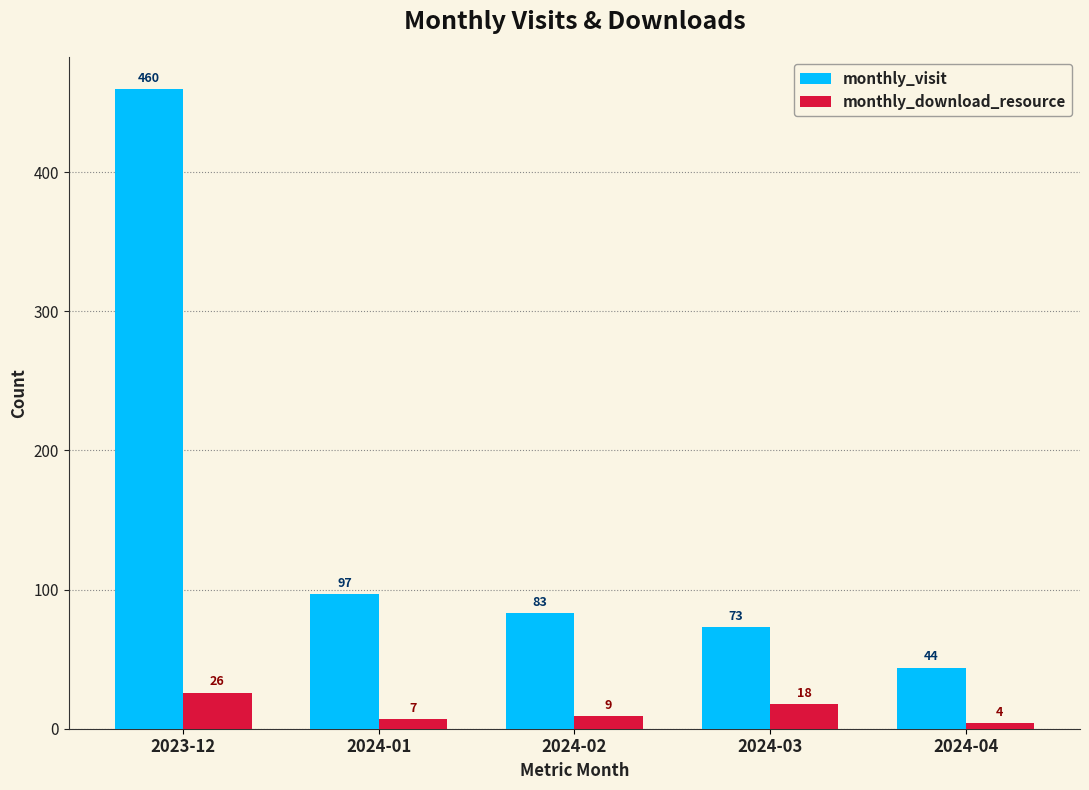

What is the approximate value of monthly_download_resource at 2023-12, to the nearest 10?

30